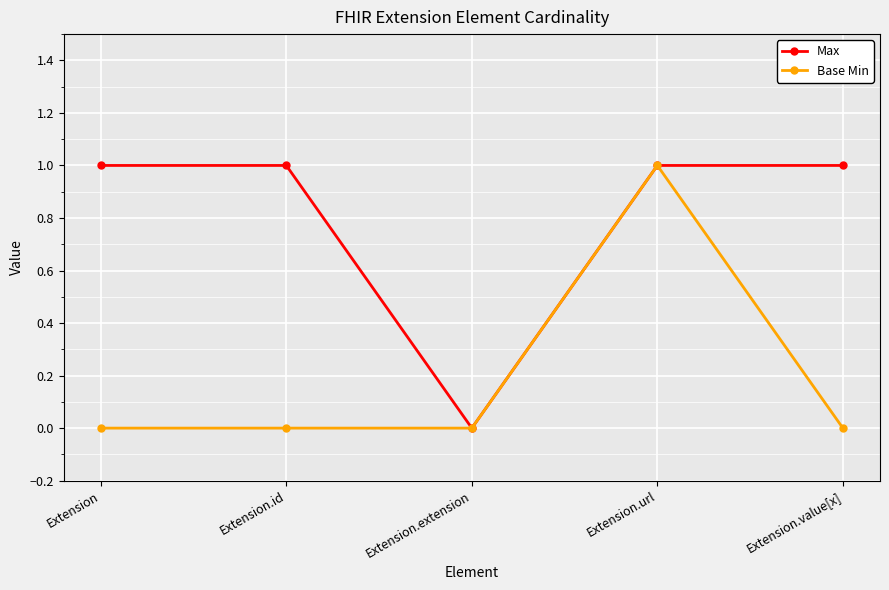

What is the greatest value displayed?

1